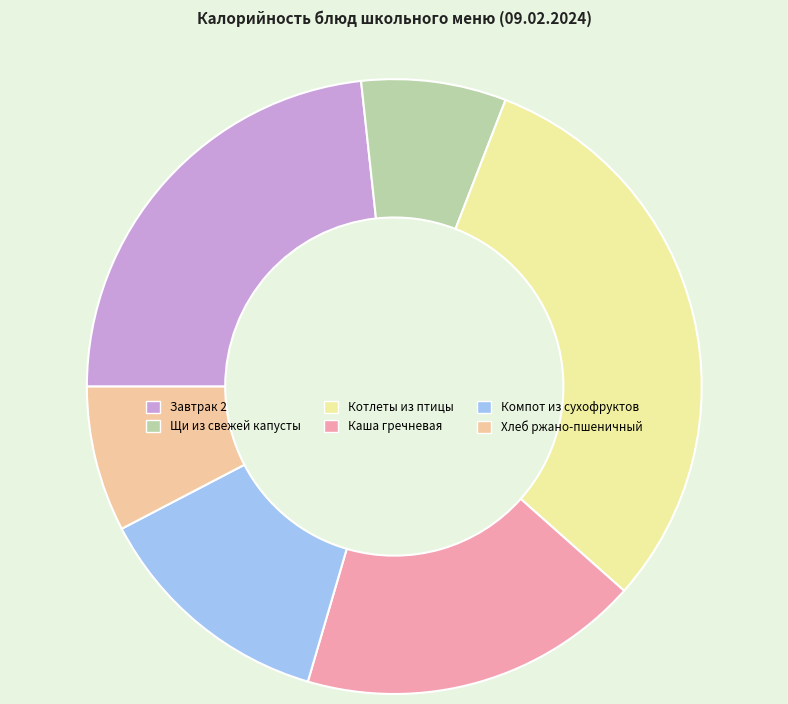

Do Хлеб ржано-пшеничный and Котлеты из птицы together represent more than half of the pie?

No